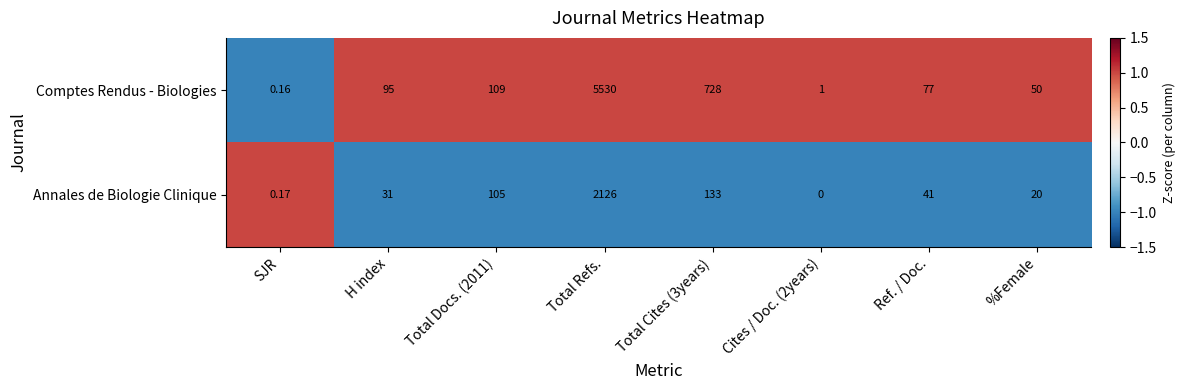

Which series has the widest spread of values?

Comptes Rendus - Biologies